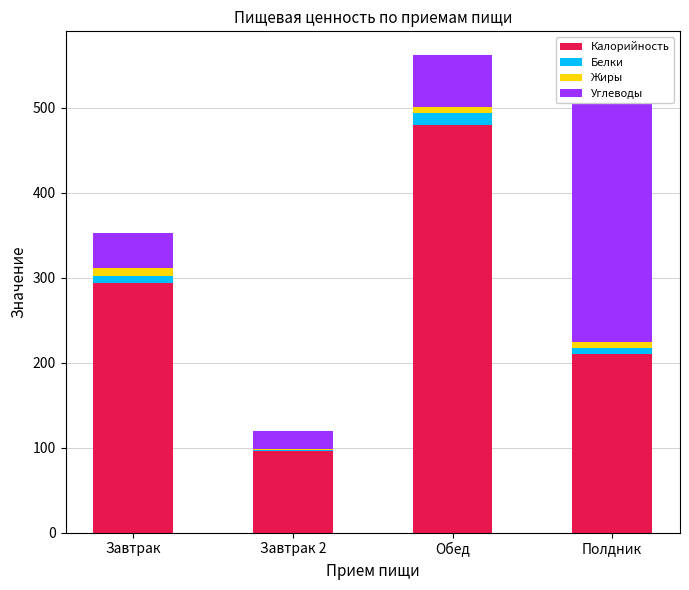

How many data points does each series have?

4